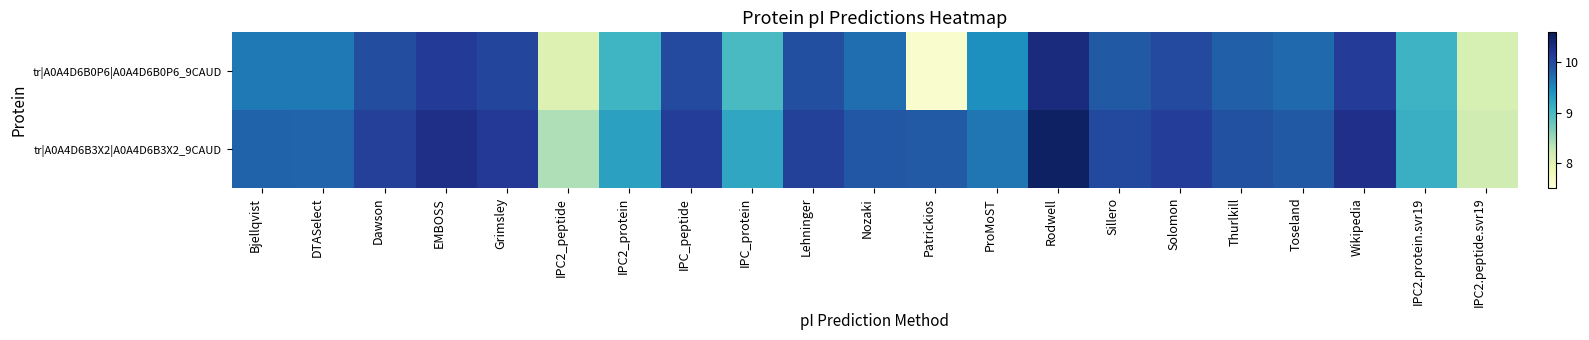

At which category does the chart reach its peak across all series?

Rodwell